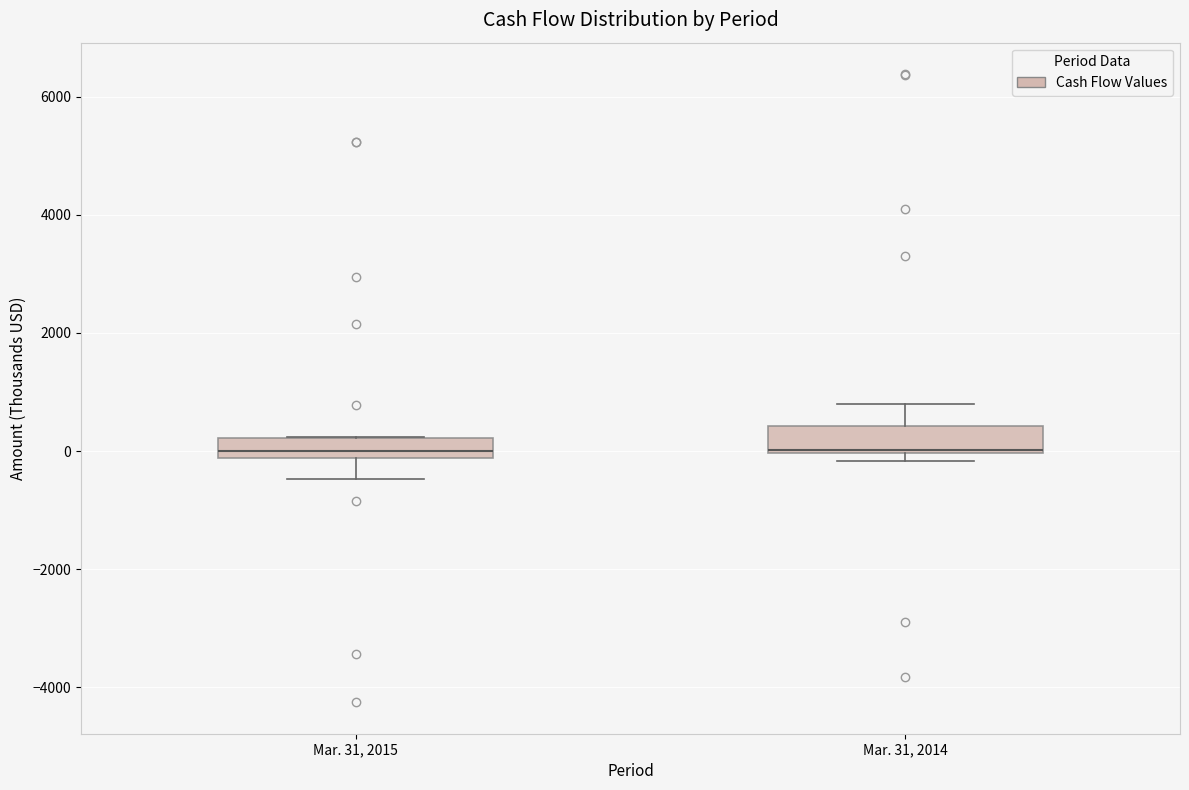

Reading left to right, transcribe this box plot: for each box, give where its median line is, the range the box spans, and where its two whiskers end, as read against the y-axis. The values are not printed on the chart, so give them approximately, as read against the axis.

Mar. 31, 2015: median 0, box -200 to 200, whiskers -400 to 200
Mar. 31, 2014: median 0, box 0 to 400, whiskers -200 to 800